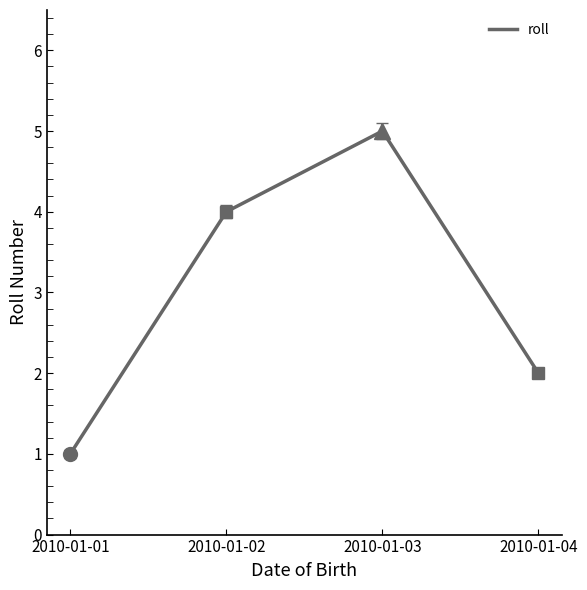

At which category does the chart reach its peak across all series?

2010-01-03